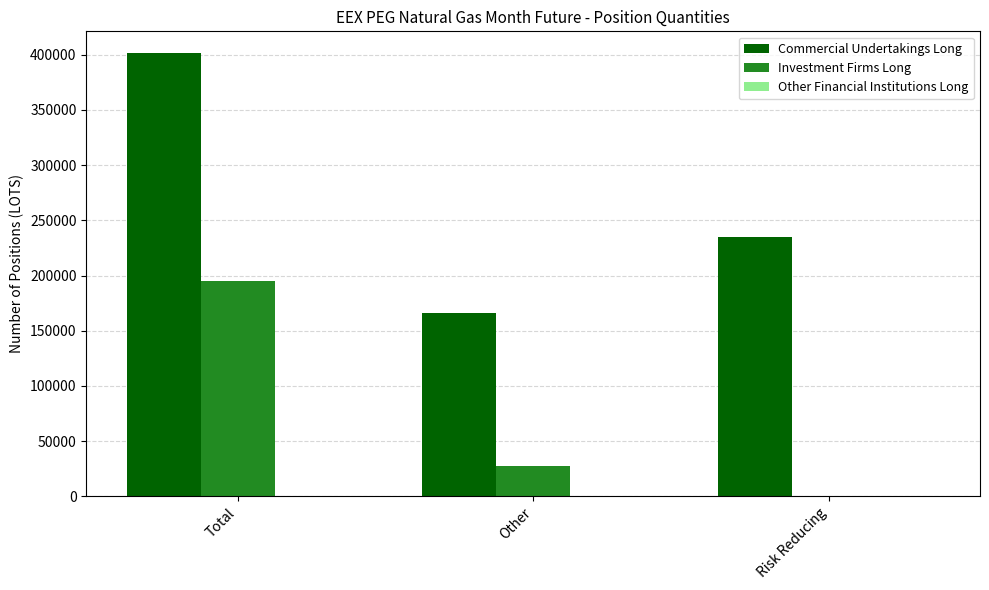

Between Total and Risk Reducing, which series saw the biggest shift?

Investment Firms Long